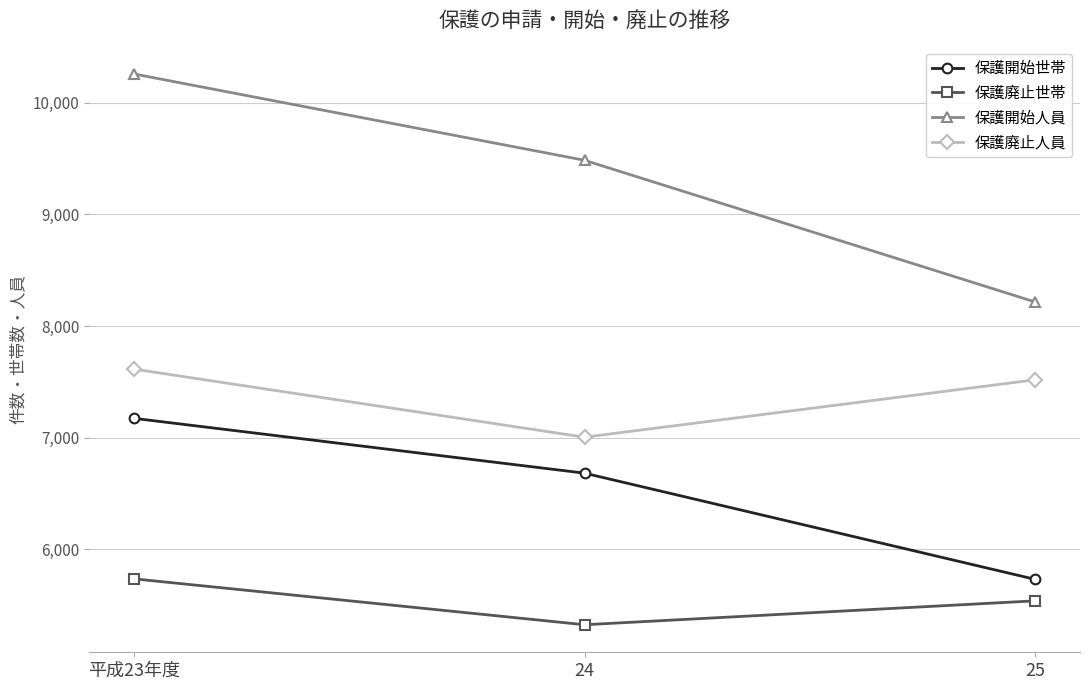

True or false: 保護開始世帯 has a value of 7173 at 平成23年度.

True